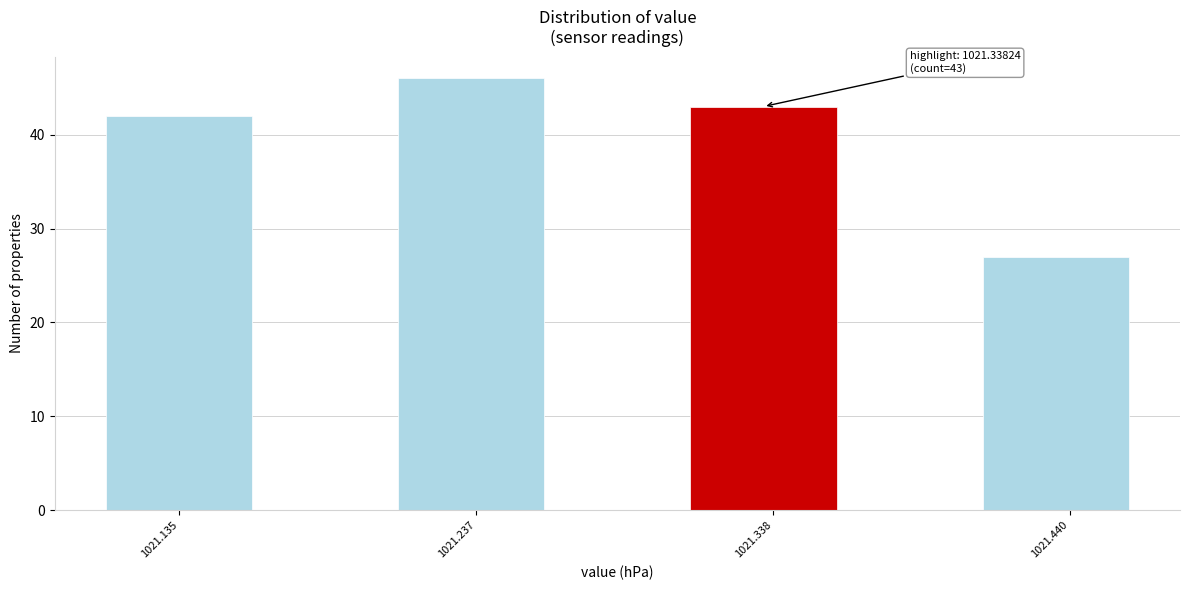

Read against the x-axis, roughly where is the centre of the tallest bar?

1021.24